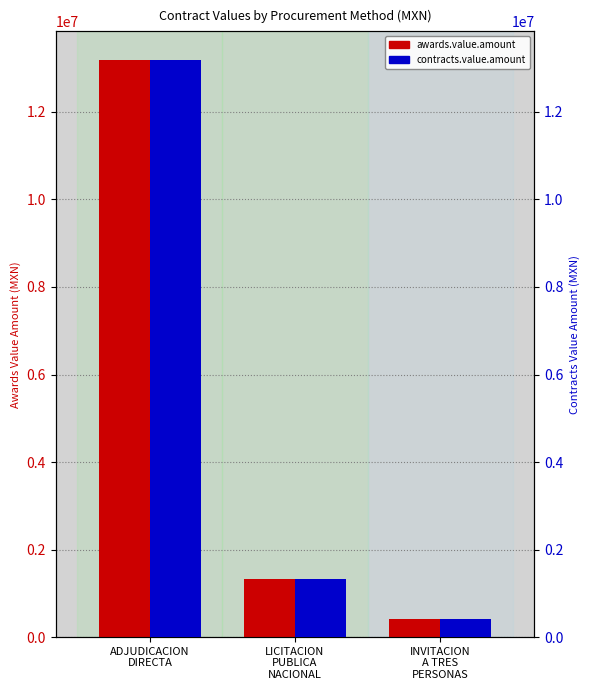

Reading left to right, list all the values displayed in this chart.

awards.value.amount: ADJUDICACION
DIRECTA=13182365.2	LICITACION
PUBLICA
NACIONAL=1336007.4	INVITACION
A TRES
PERSONAS=408000.0
contracts.value.amount: ADJUDICACION
DIRECTA=13182365.2	LICITACION
PUBLICA
NACIONAL=1336007.4	INVITACION
A TRES
PERSONAS=408000.0